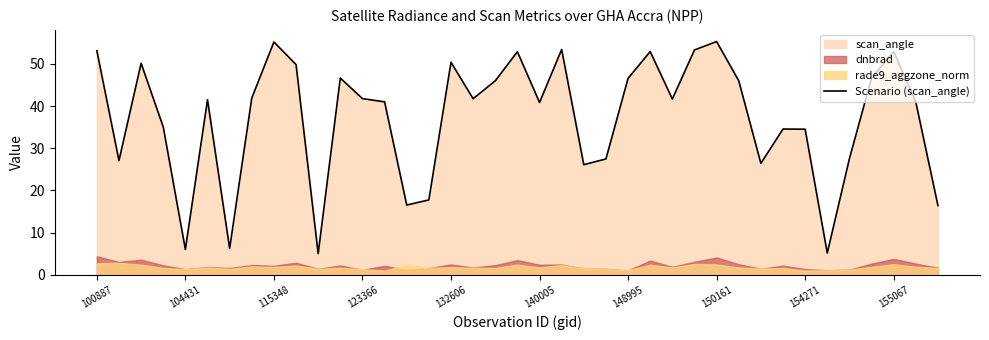

The value of Scenario (scan_angle) at 150161 is 30.1. True or false?

False